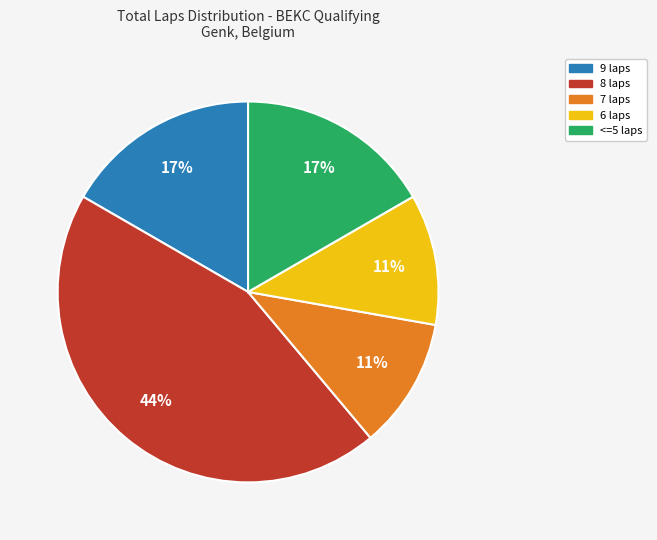

To the nearest percent, what is the difference between the largest and smallest slice percentages?

33%